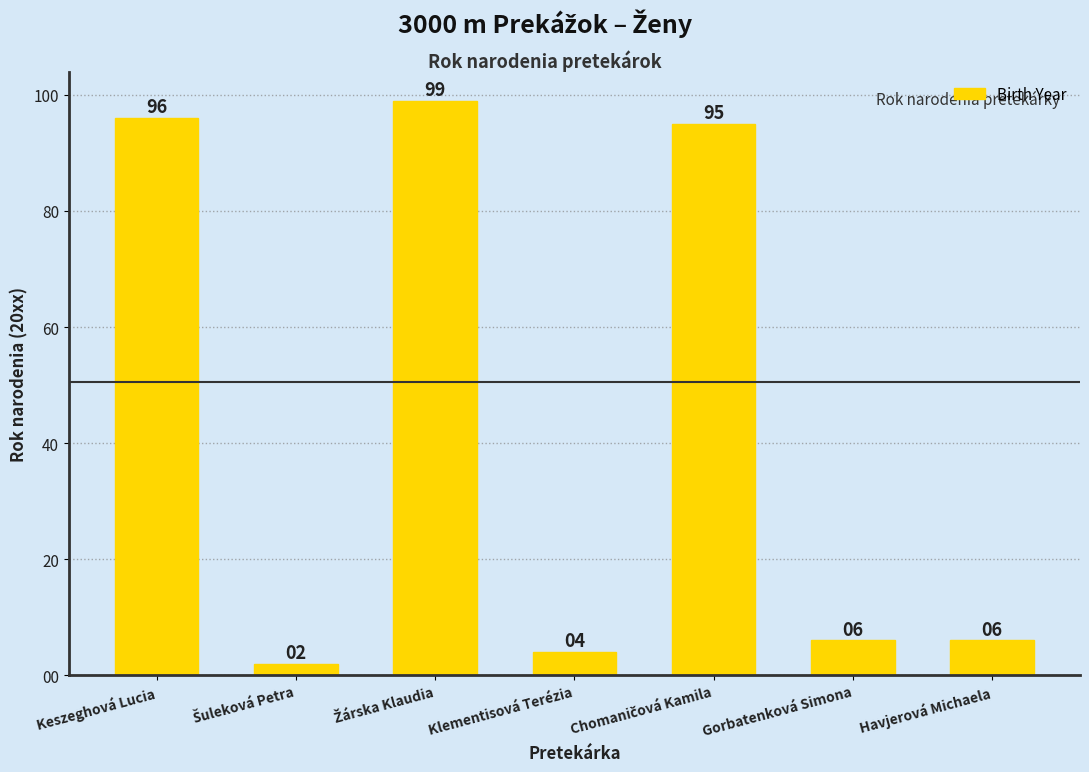

Are the bars grouped side by side (vs. stacked)?

No